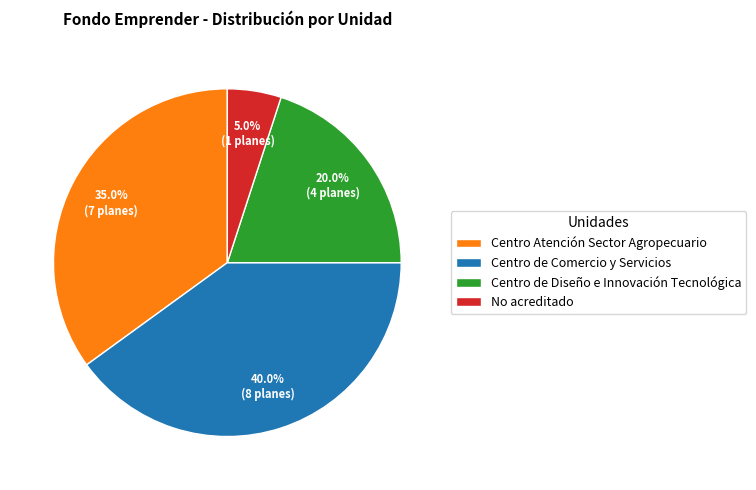

Approximately how many times larger is the value at Centro de Diseño e Innovación Tecnológica compared to No acreditado?

4.0